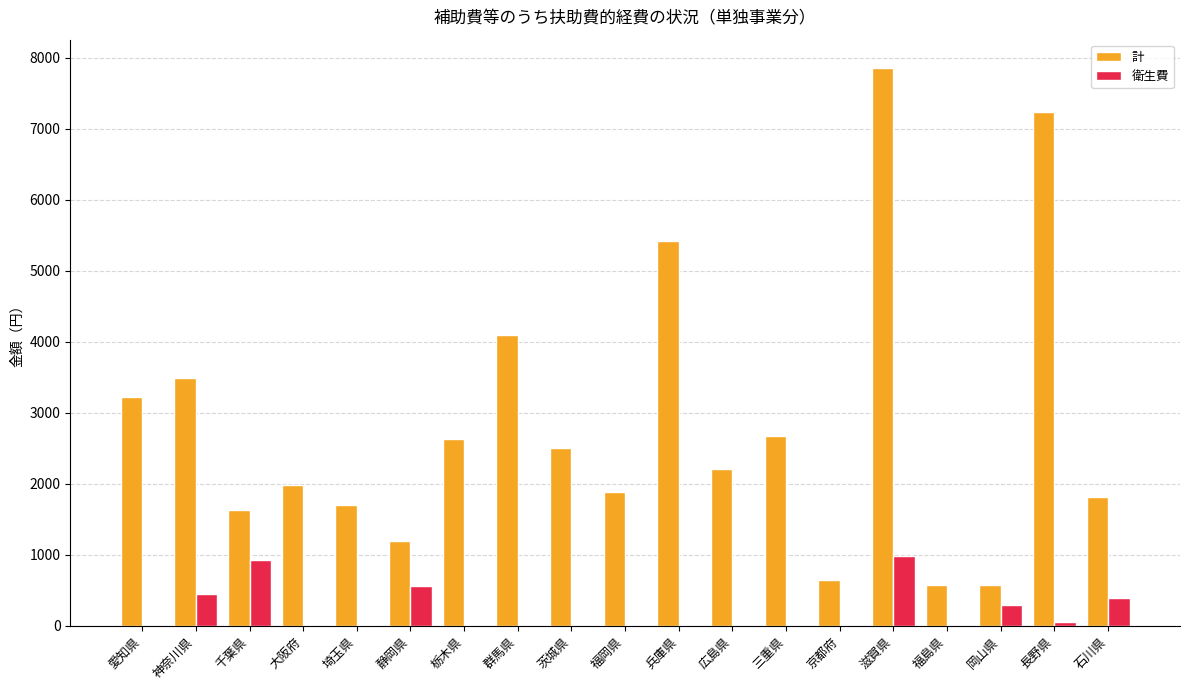

Read the 計 value at 石川県, to the nearest 50.

1800